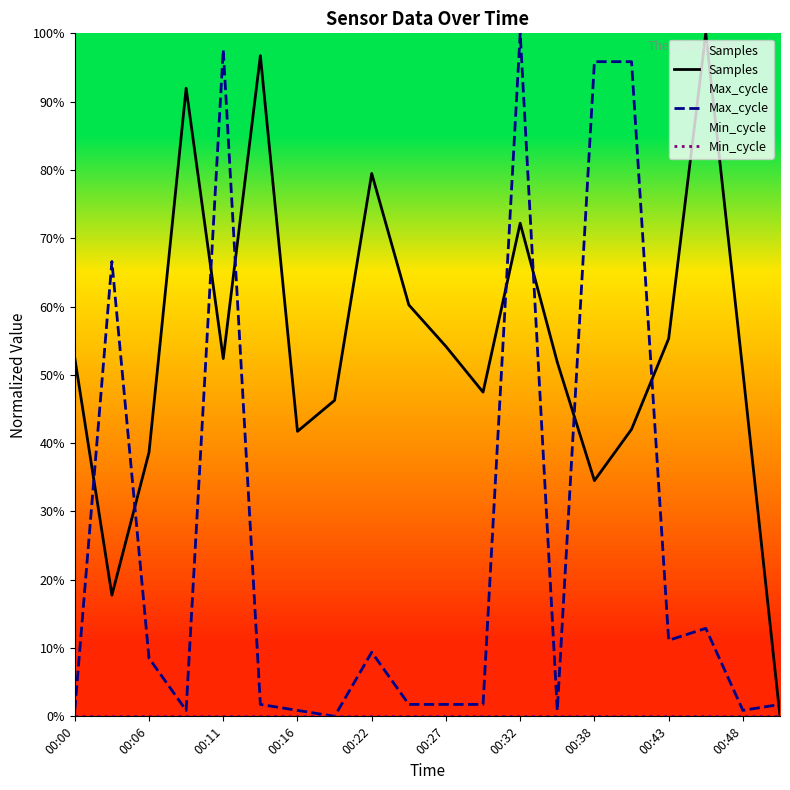

How many lines are shown in the chart?

3